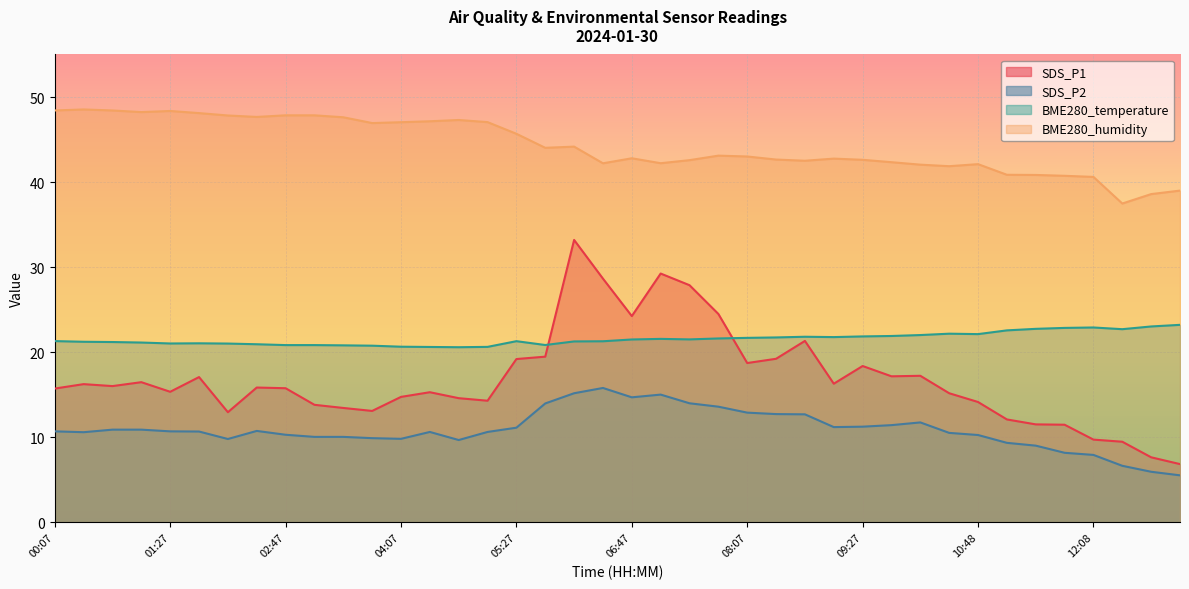

Which has a higher value, 02:07 or 10:27?

10:27